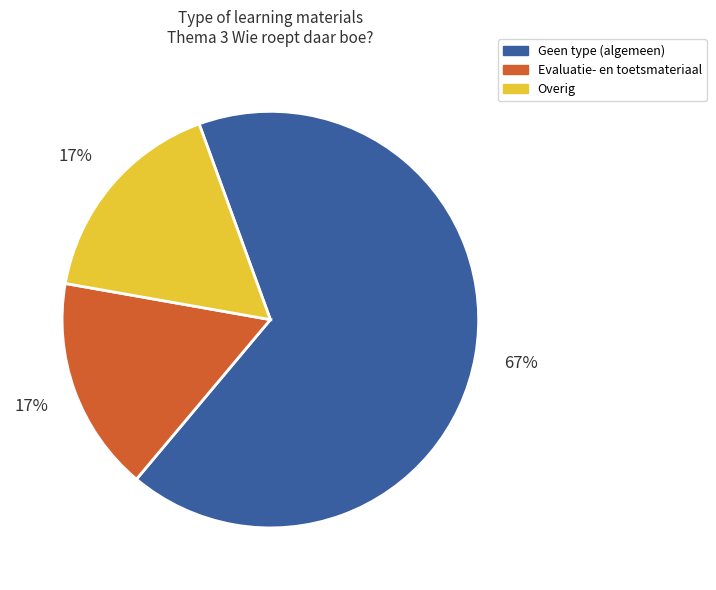

The Overig slice represents 17% of the pie. True or false?

True